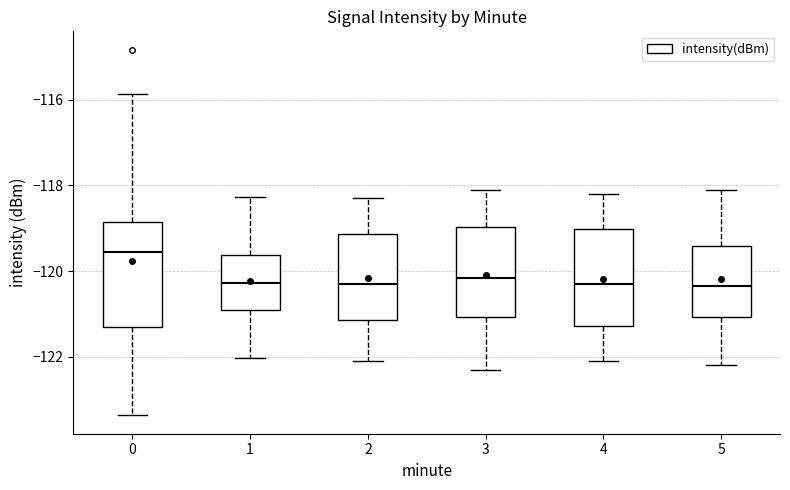

Reading left to right, read every box against the y-axis: the position of its median line, the range the box covers, and the ends of its whiskers. The values are not printed on the chart, so give them approximately, as read against the axis.

0: median -119.6, box -121.4 to -118.8, whiskers -123.4 to -115.8
1: median -120.2, box -121.0 to -119.6, whiskers -122.0 to -118.2
2: median -120.2, box -121.2 to -119.2, whiskers -122.0 to -118.2
3: median -120.2, box -121.0 to -119.0, whiskers -122.2 to -118.0
4: median -120.2, box -121.2 to -119.0, whiskers -122.0 to -118.2
5: median -120.4, box -121.0 to -119.4, whiskers -122.2 to -118.0